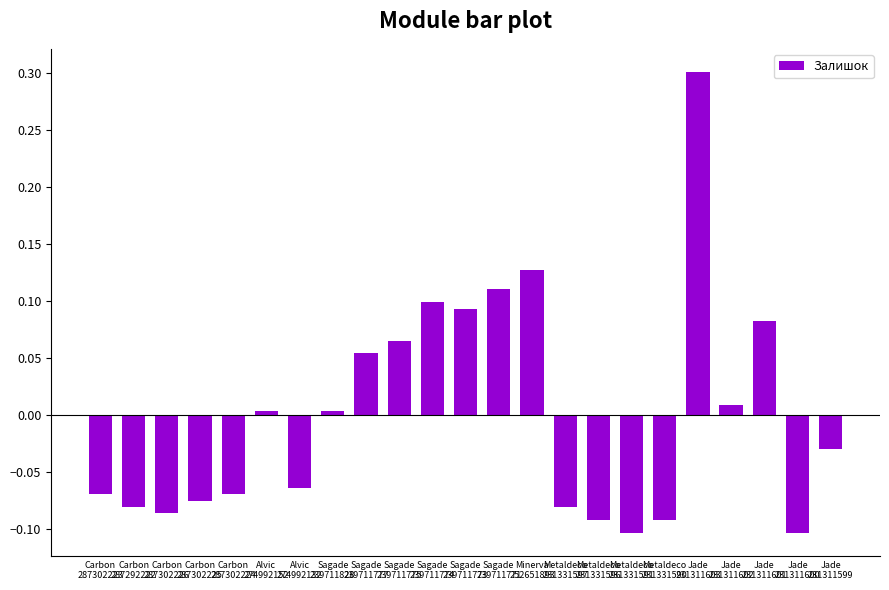

How many negative values are there?

12